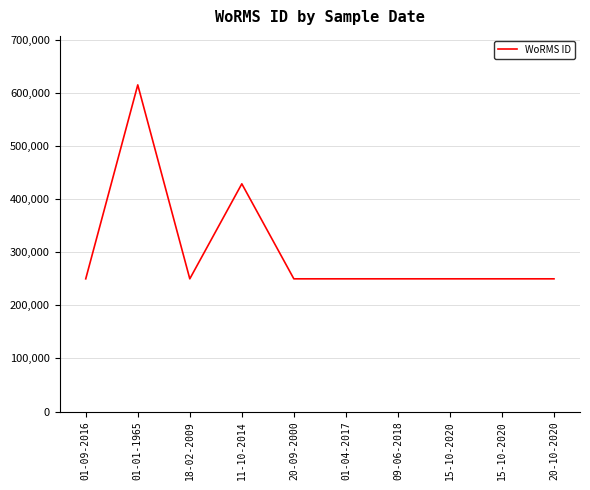

What is the value of the 10th point from the left?

249725